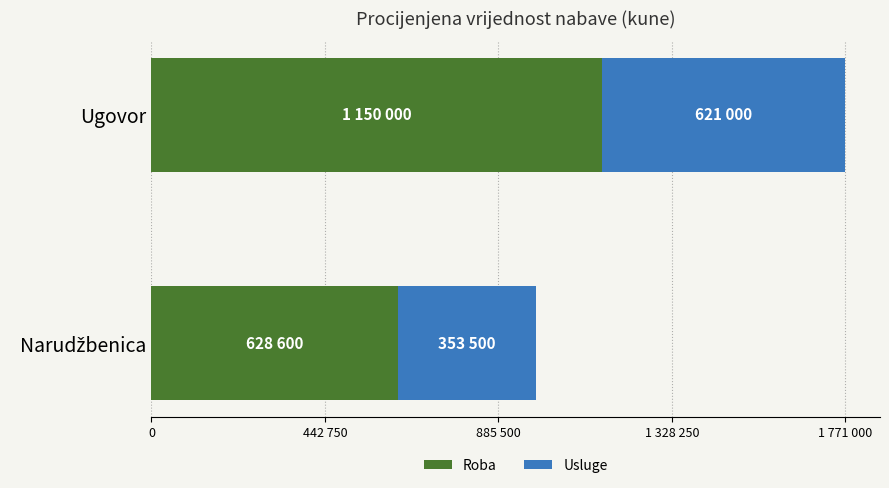

What are all the series names shown in the legend?

Roba, Usluge